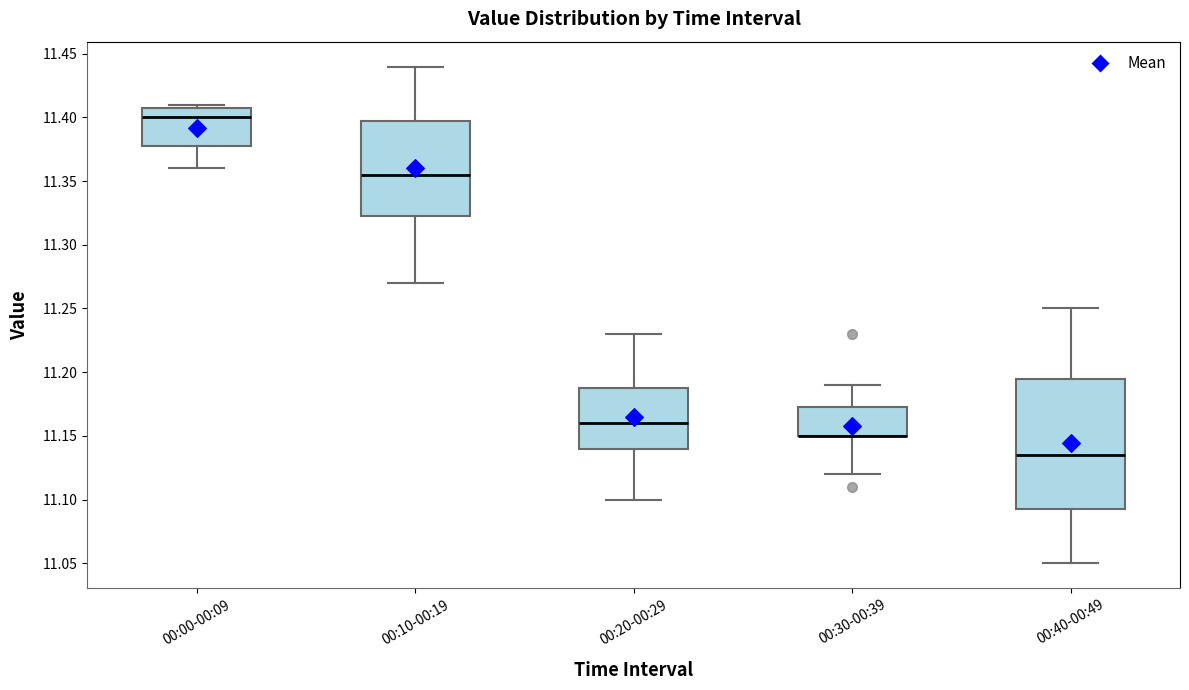

Reading left to right, transcribe this box plot: for each box, give where its median line is, the range the box spans, and where its two whiskers end, as read against the y-axis. The values are not printed on the chart, so give them approximately, as read against the axis.

00:00-00:09: median 11.400, box 11.380 to 11.410, whiskers 11.360 to 11.410 (just above the box's upper edge)
00:10-00:19: median 11.355, box 11.325 to 11.400, whiskers 11.270 to 11.440
00:20-00:29: median 11.160, box 11.140 to 11.190, whiskers 11.100 to 11.230
00:30-00:39: median 11.150 (drawn on the box's lower edge), box 11.150 to 11.175, whiskers 11.120 to 11.190
00:40-00:49: median 11.135, box 11.095 to 11.195, whiskers 11.050 to 11.250